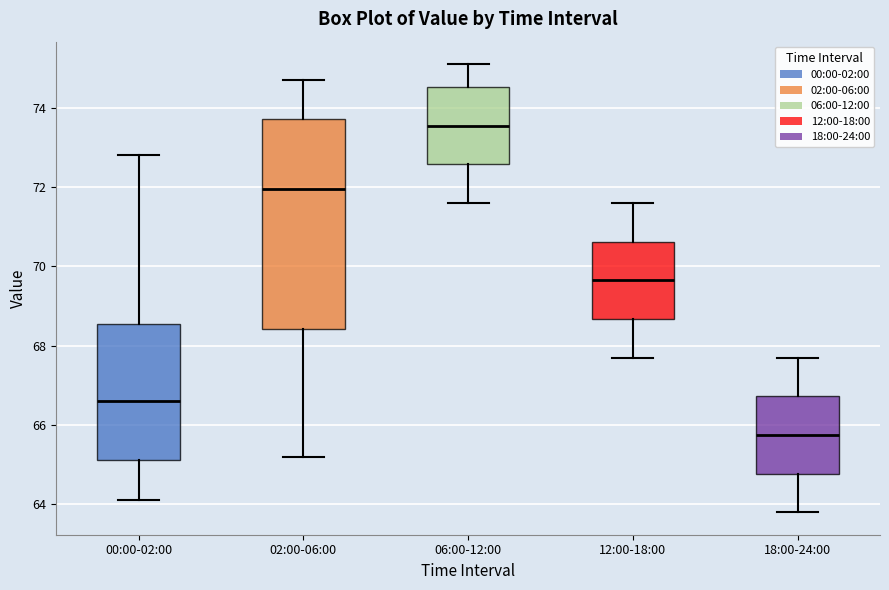

Reading left to right, read every box against the y-axis: the position of its median line, the range the box covers, and the ends of its whiskers. The values are not printed on the chart, so give them approximately, as read against the axis.

00:00-02:00: median 66.6, box 65.2 to 68.6, whiskers 64.2 to 72.8
02:00-06:00: median 72.0, box 68.4 to 73.8, whiskers 65.2 to 74.8
06:00-12:00: median 73.6, box 72.6 to 74.6, whiskers 71.6 to 75.2
12:00-18:00: median 69.6, box 68.6 to 70.6, whiskers 67.8 to 71.6
18:00-24:00: median 65.8, box 64.8 to 66.8, whiskers 63.8 to 67.8